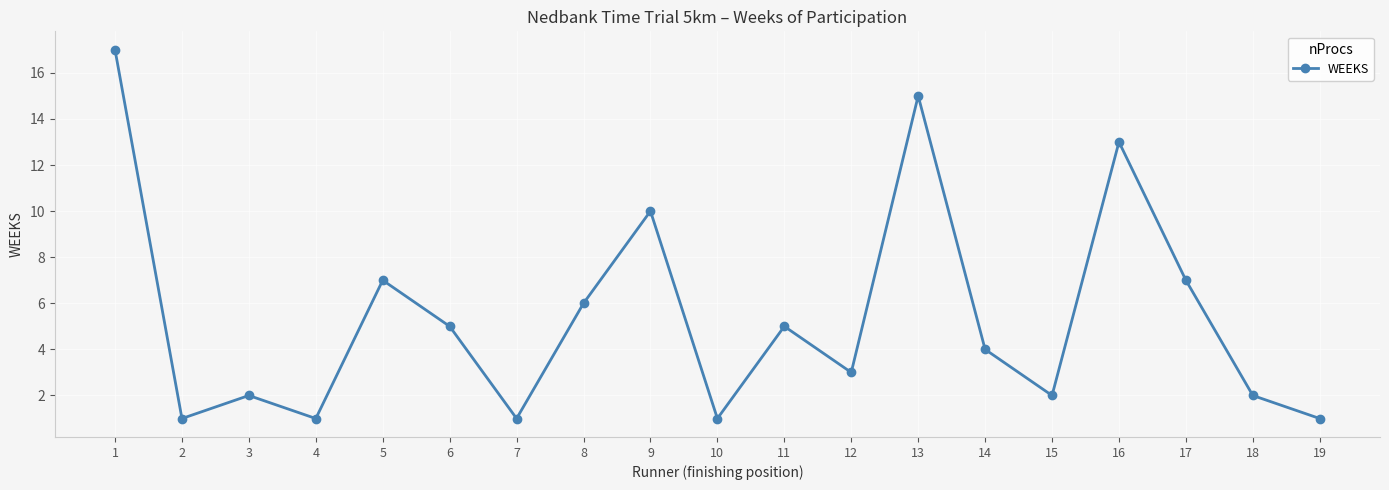

What is the ratio of the value at 17 to the value at 18?

3.5